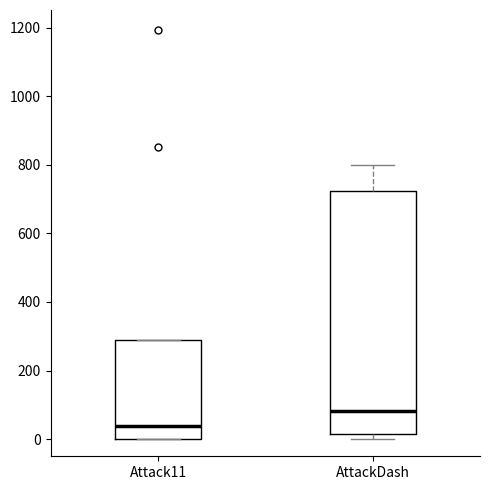

Where is the lower edge of the box for Attack11 on the y-axis? The values are not printed on the chart, so give them approximately, as read against the axis.

0